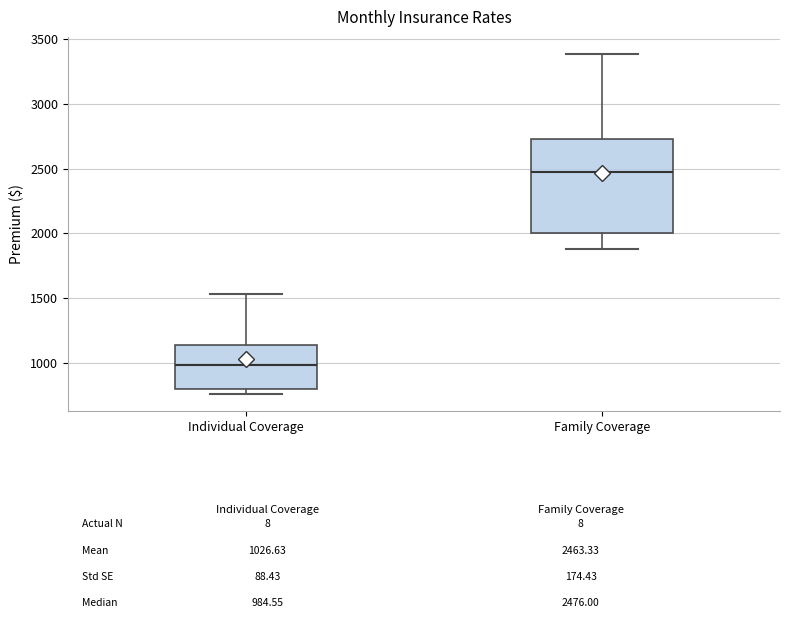

Comparing the boxes themselves (not the whiskers), which one is the tallest?

Family Coverage